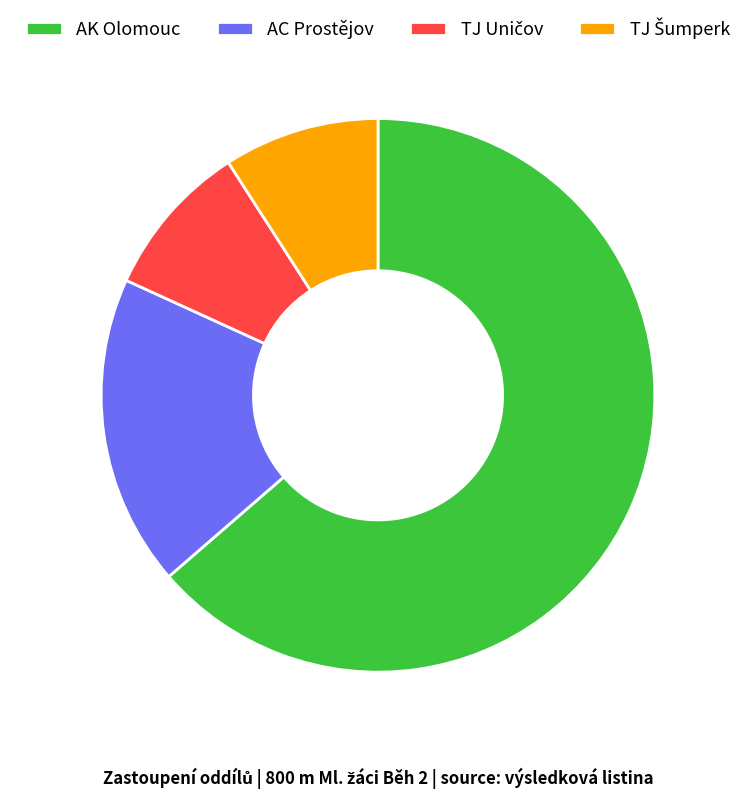

Is the sum of AC Prostějov and AK Olomouc greater than half?

Yes